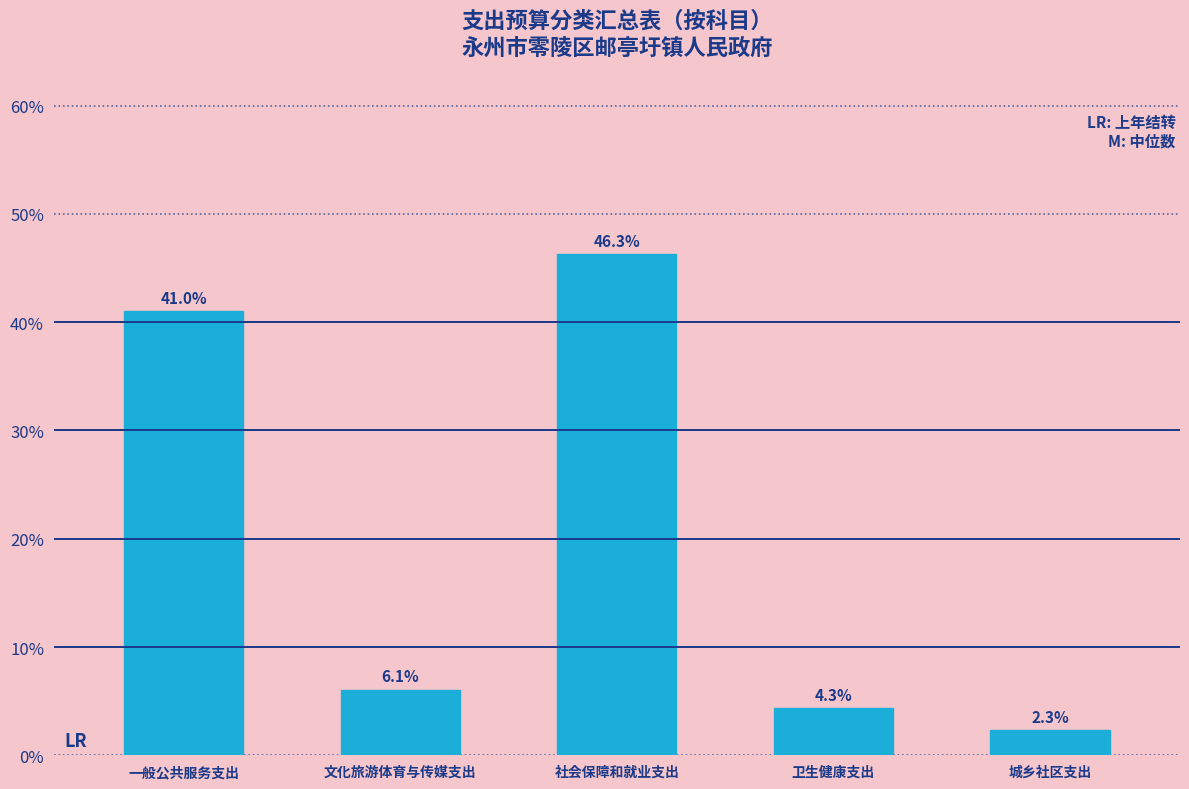

Does the chart contain stacked bars?

No